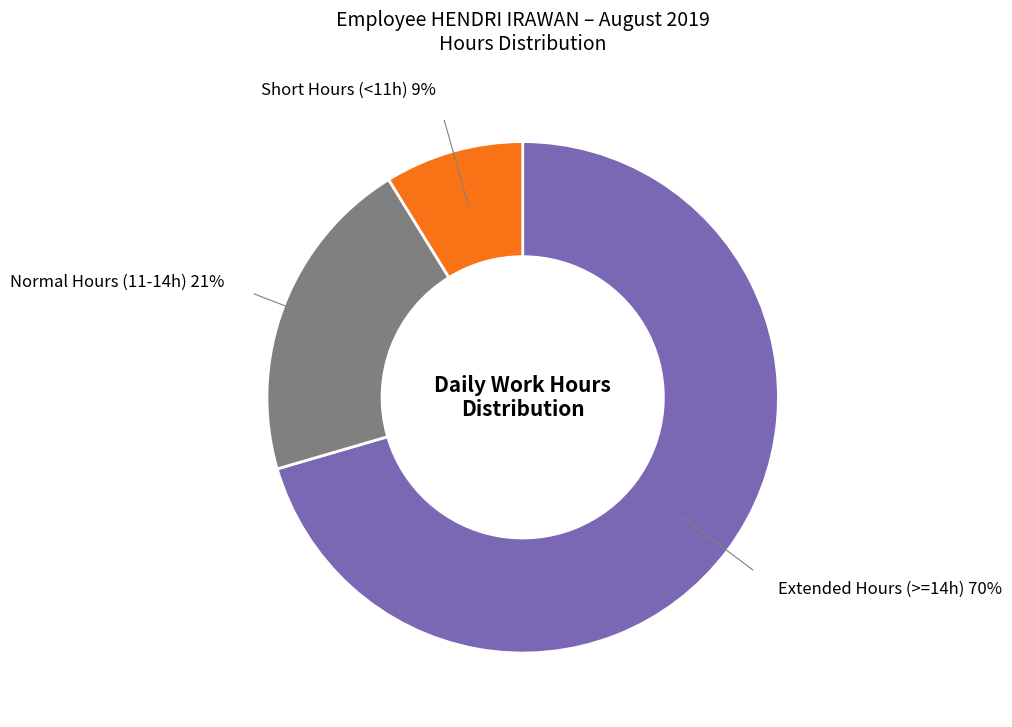

How many slices are in this pie chart?

3